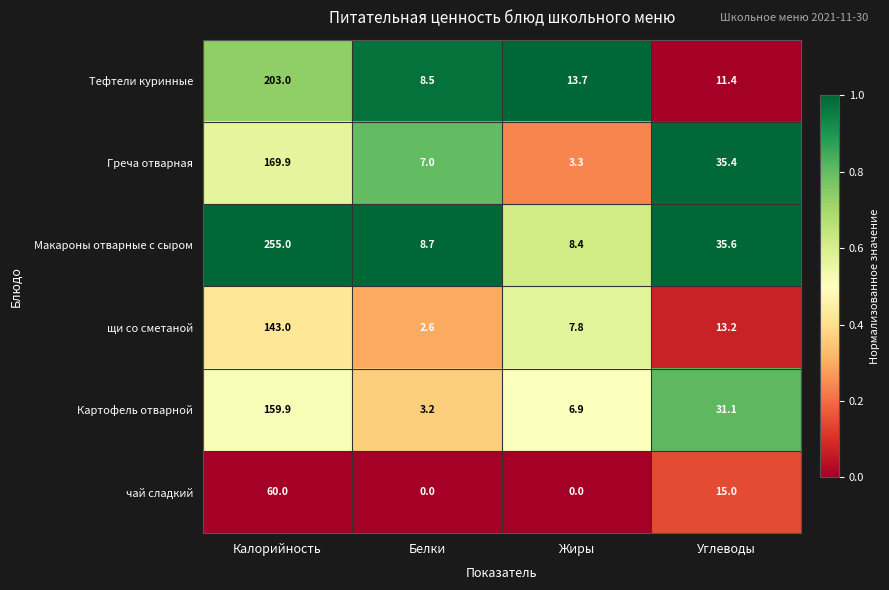

Reading right to left, what are all the values shown in this chart?

Тефтели куринные: Углеводы=11.4	Жиры=13.7	Белки=8.5	Калорийность=203.0
Греча отварная: Углеводы=35.4	Жиры=3.3	Белки=7.0	Калорийность=169.9
Макароны отварные с сыром: Углеводы=35.6	Жиры=8.4	Белки=8.7	Калорийность=255.0
щи со сметаной: Углеводы=13.2	Жиры=7.8	Белки=2.6	Калорийность=143.0
Картофель отварной: Углеводы=31.1	Жиры=6.9	Белки=3.2	Калорийность=159.9
чай сладкий: Углеводы=15.0	Жиры=0.0	Белки=0.0	Калорийность=60.0